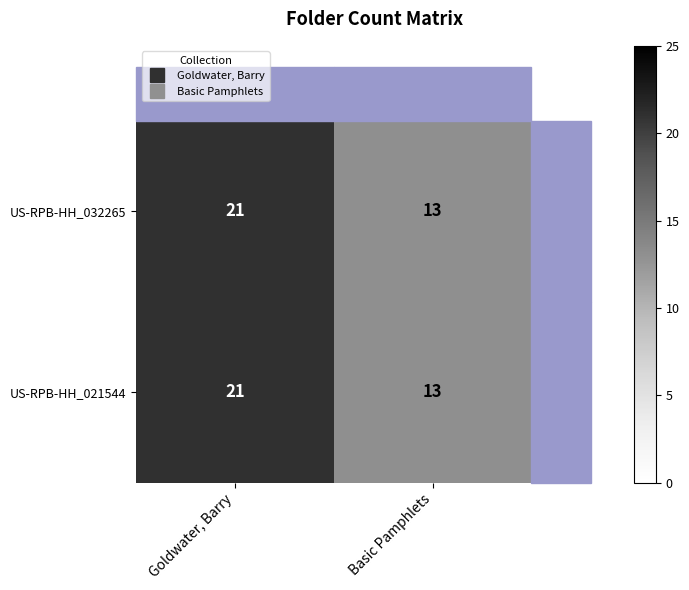

List the labels in order of US-RPB-HH_021544 value, largest first.

Goldwater, Barry, Basic Pamphlets